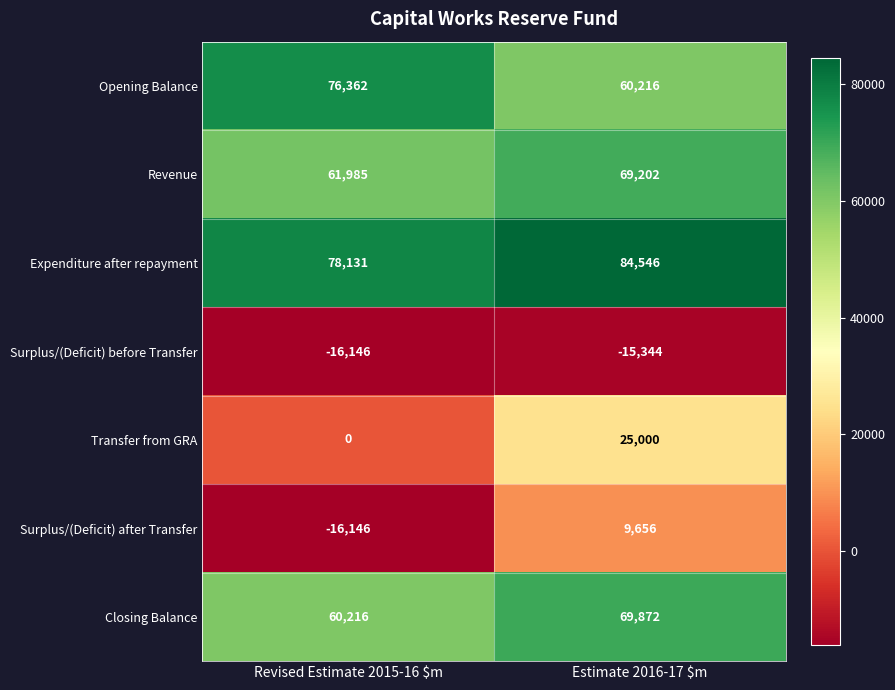

What value does the Transfer from GRA series have at Estimate 2016-17 $m, to the nearest 10?

25000